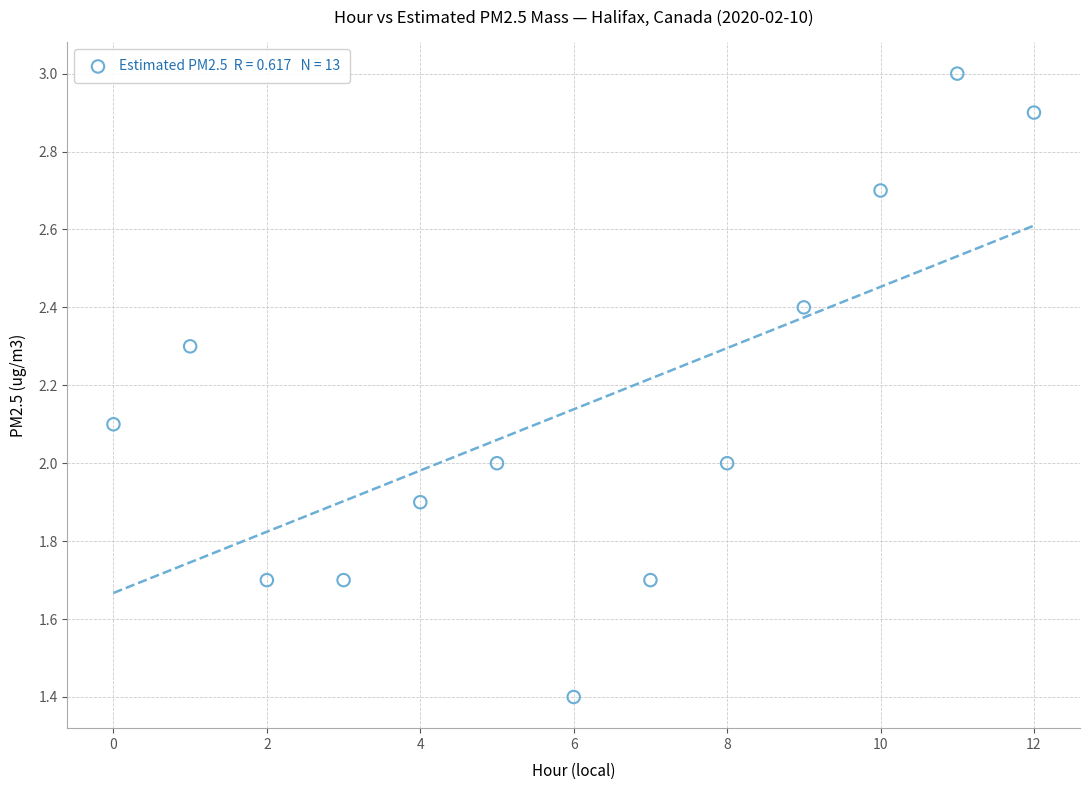

What is the range of Y values (max minus min)?

1.6